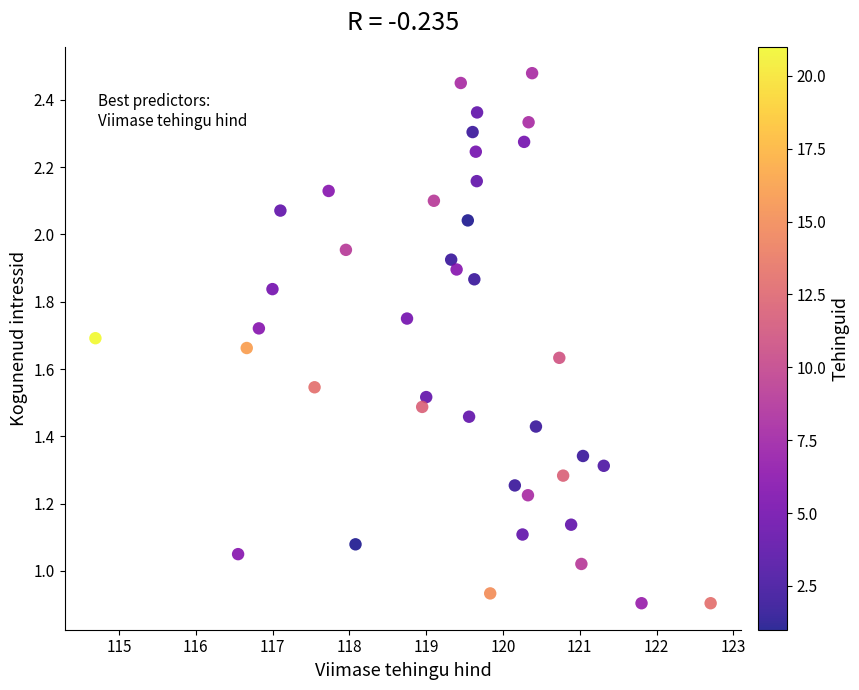

What is the range of X values (max minus min)?

8.0